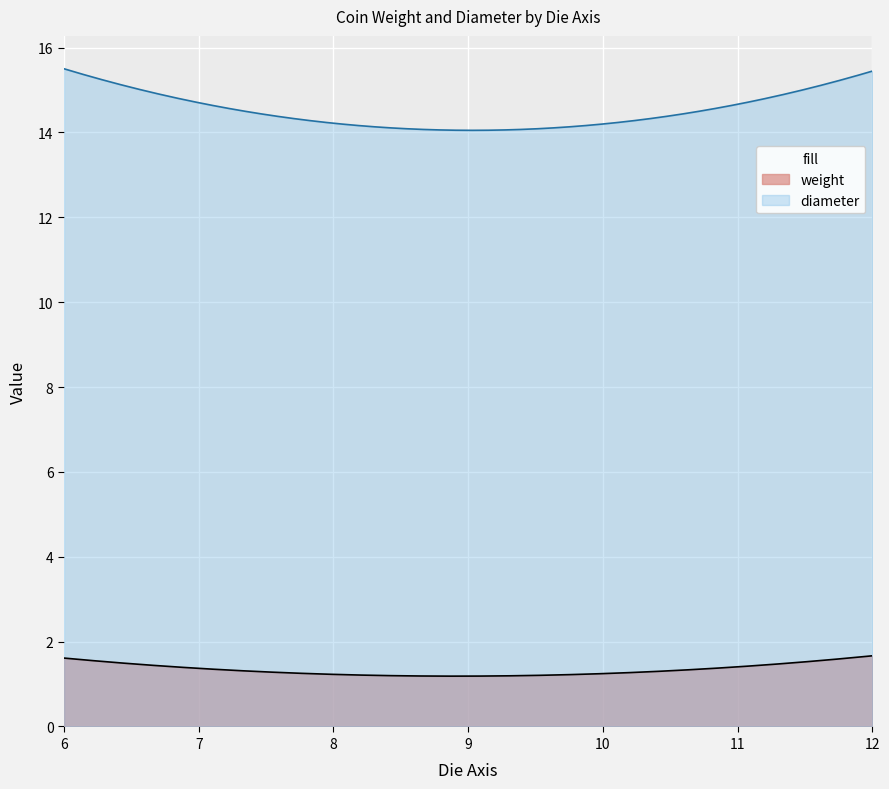

List the series in order of their peak value, lowest first.

weight, diameter